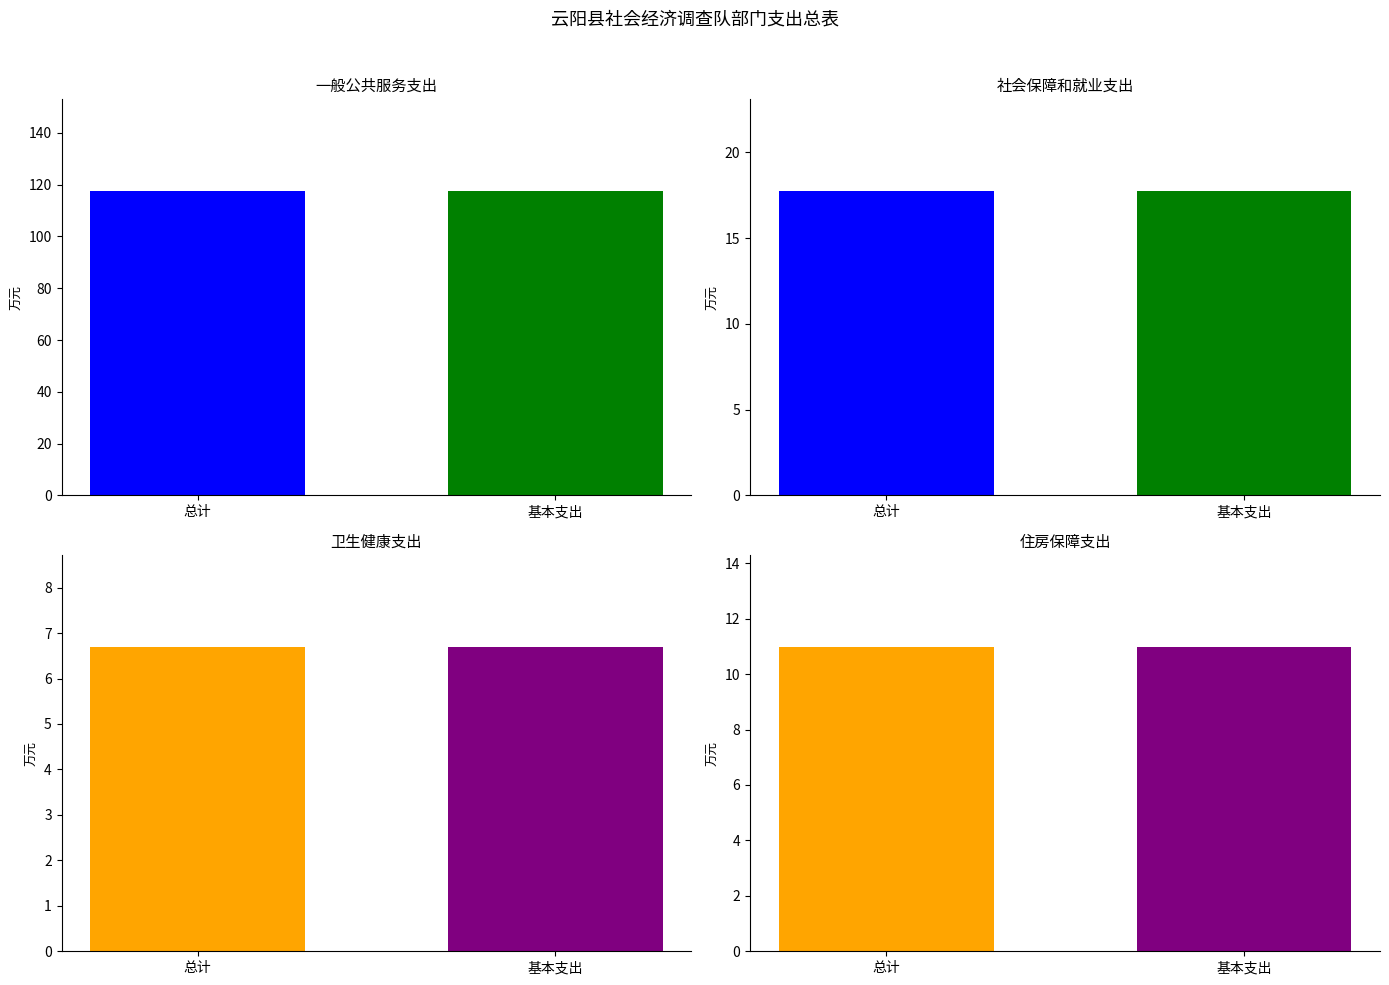

Reading left to right, what are all the values shown in this chart?

总计: 117.7	17.8	6.7	11.0
基本支出: 117.7	17.8	6.7	11.0